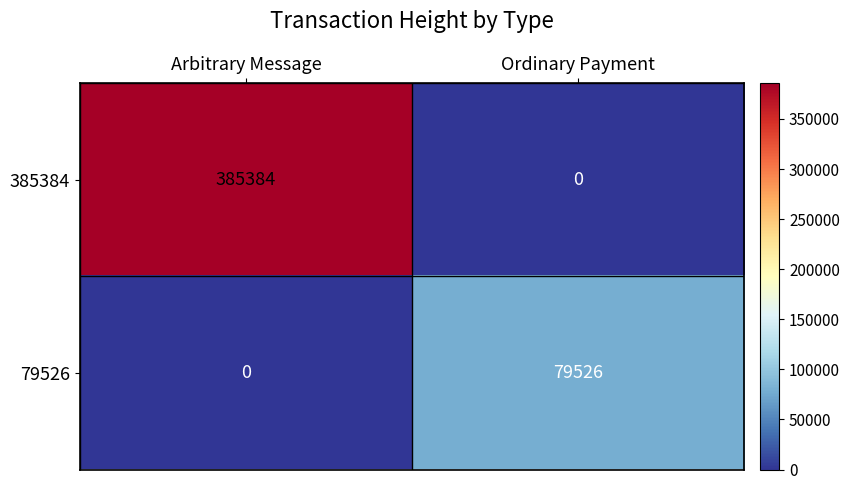

What is the difference between the maximum and minimum values in the 79526 series?

79526